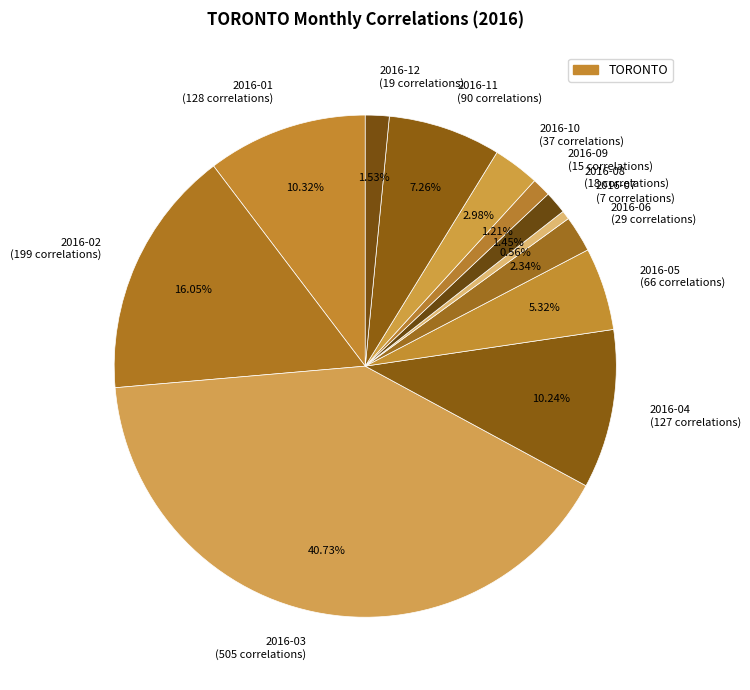

Count the number of slices in the pie.

12